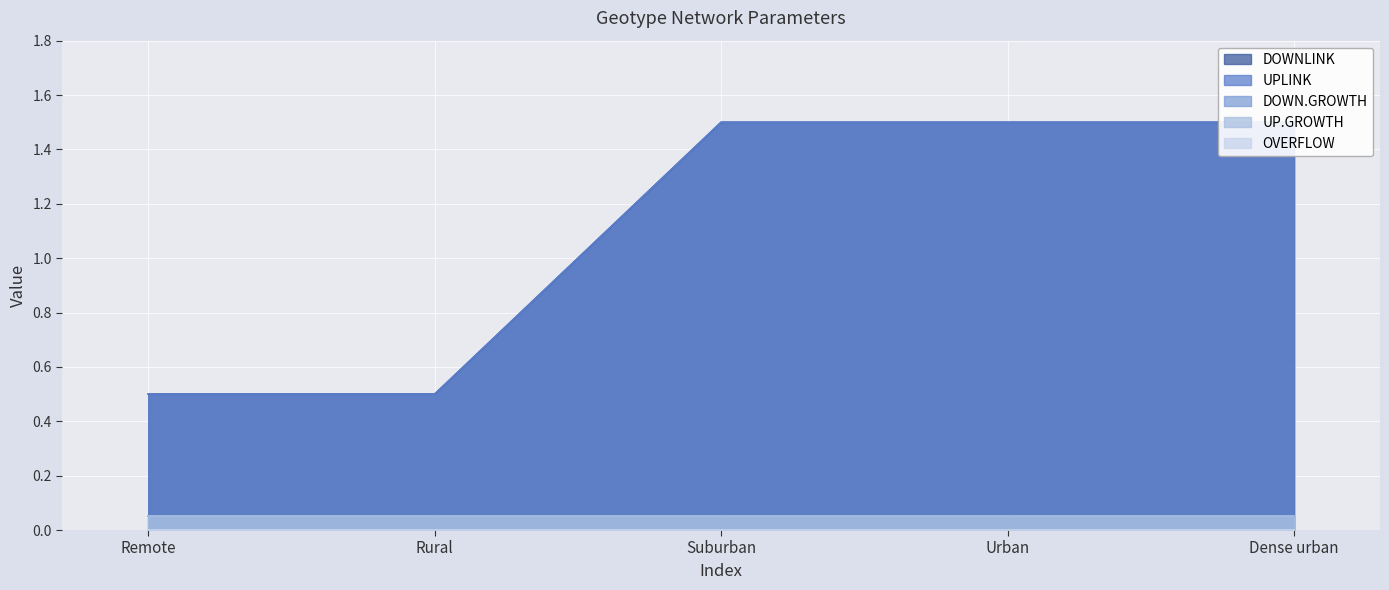

What is the average value of the DOWNLINK series?

1.1